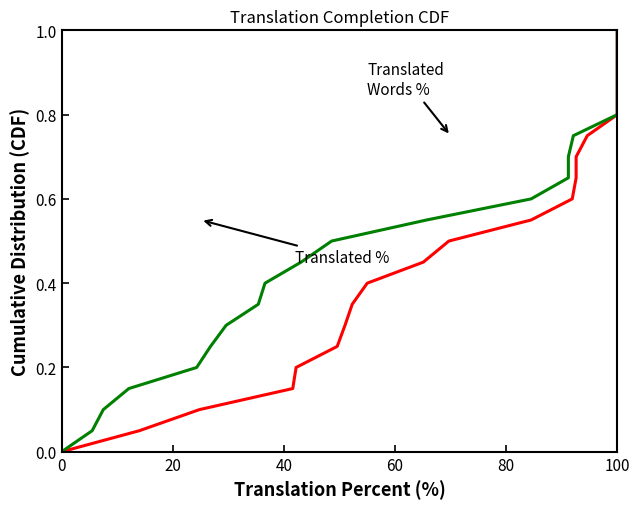

What is the average value of the Translated Words % series?

0.5